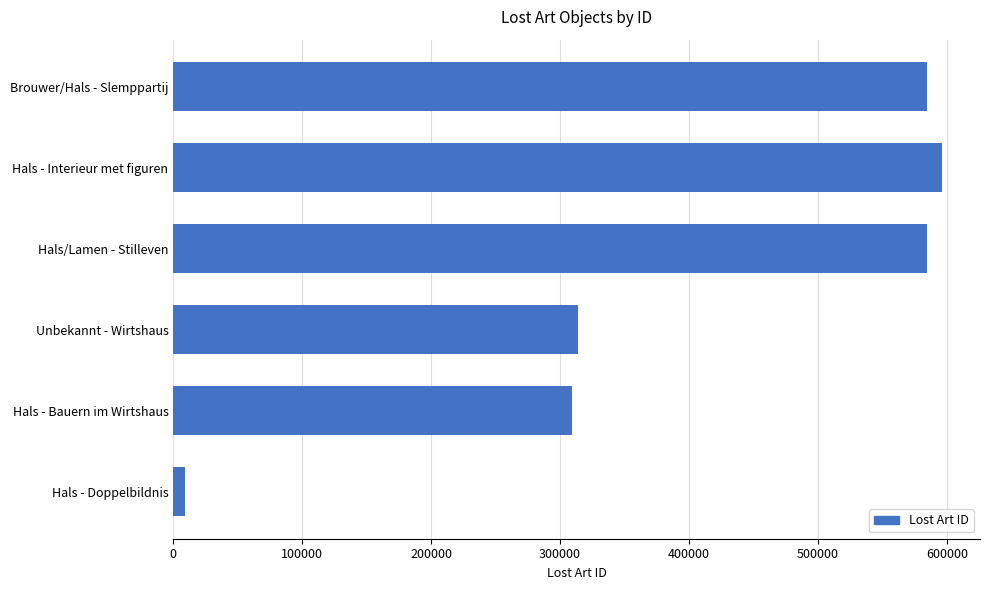

What is the sum of the values at Brouwer/Hals - Slemppartij and Hals - Bauern im Wirtshaus?

893743